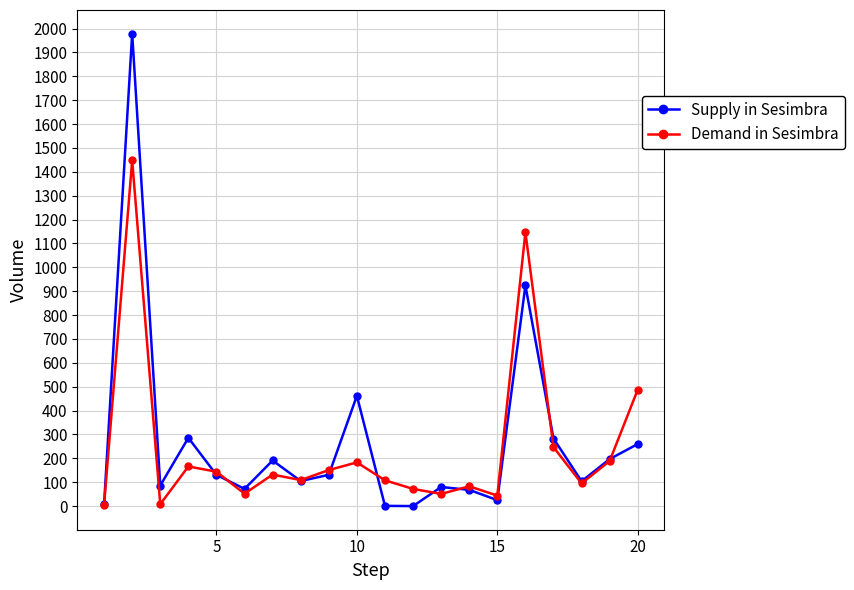

In Supply in Sesimbra, how many points are lower than both neighbors (excluding endpoints)?

6